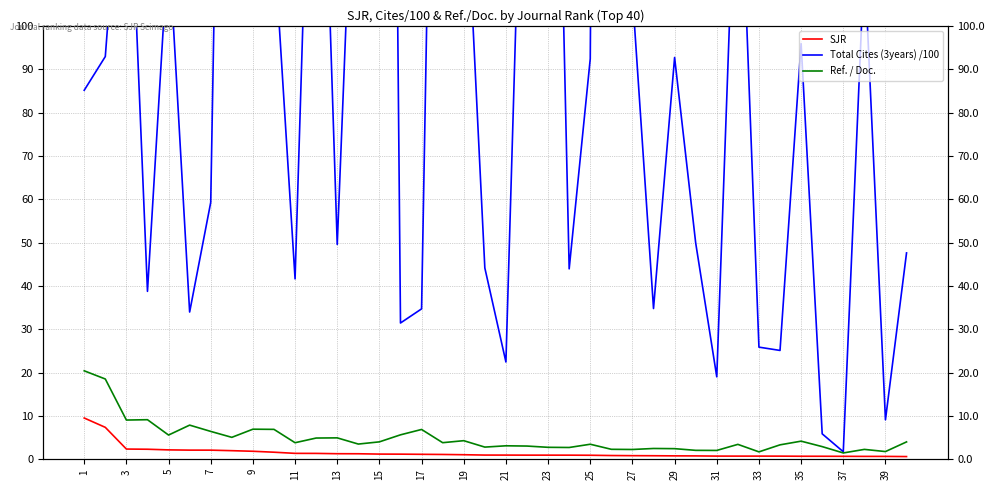

Which series has the largest range (max minus min)?

Total Cites (3years) /100